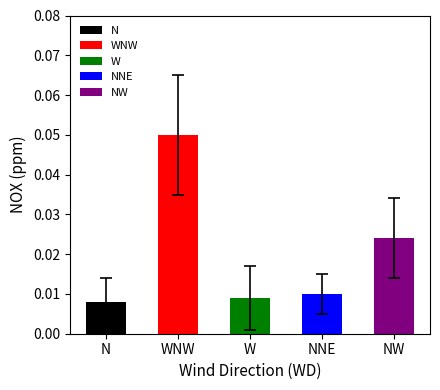

List the labels in order of errors value, smallest first.

NNE, N, W, NW, WNW